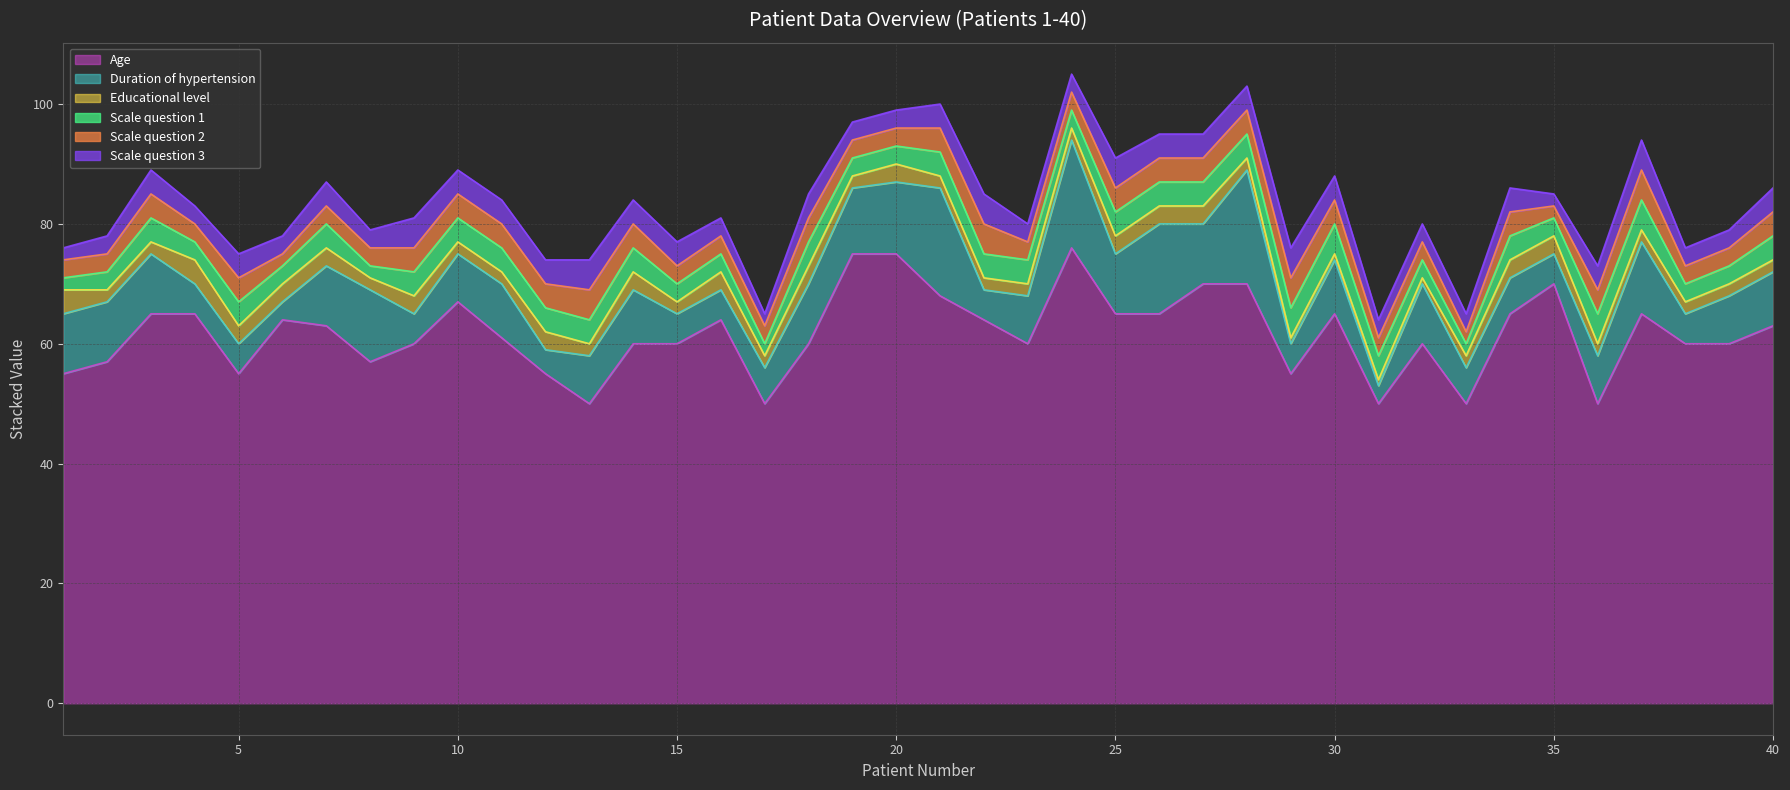

How many data points does each series have?

40